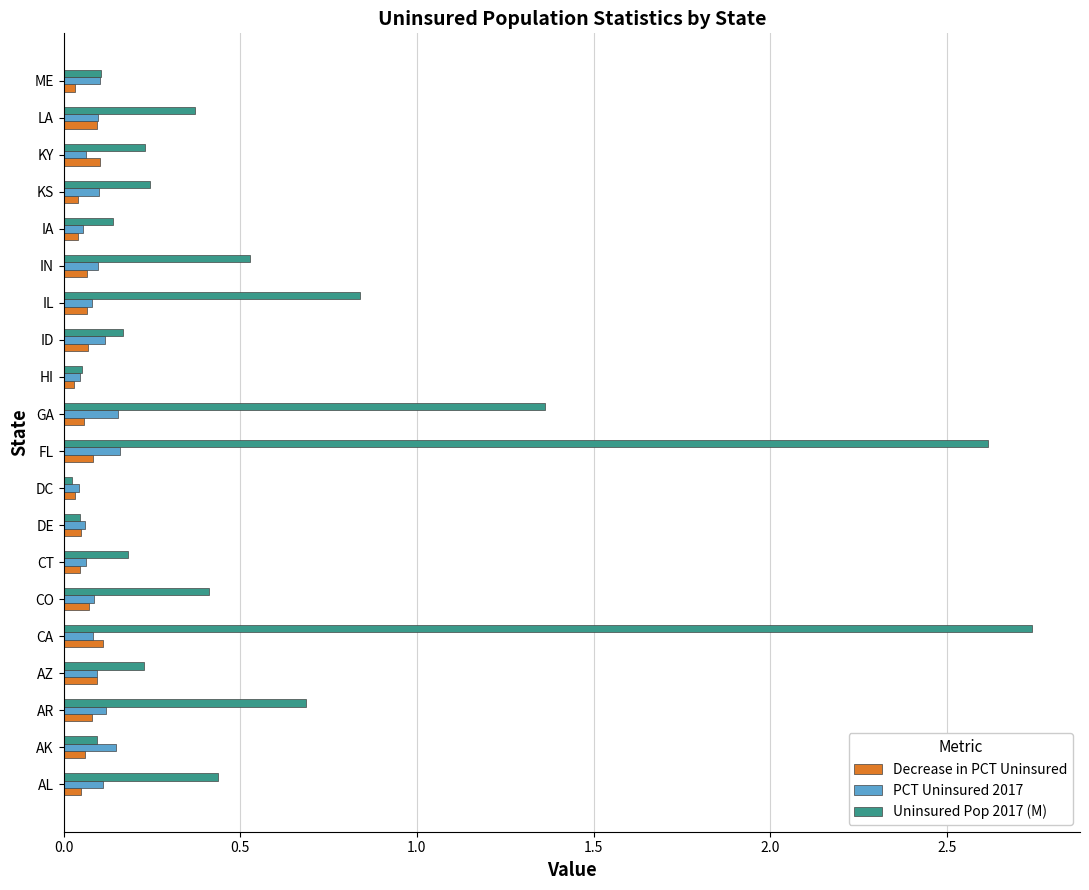

True or false: PCT Uninsured 2017 has a value of 0.0 at AL.

False